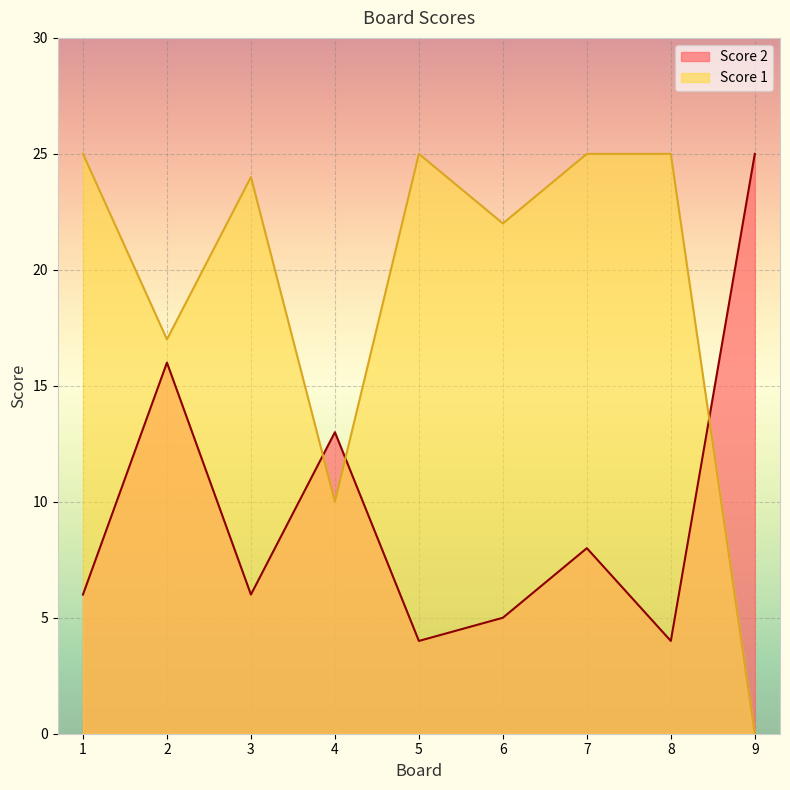

At which category is the sum across all series the highest?

2